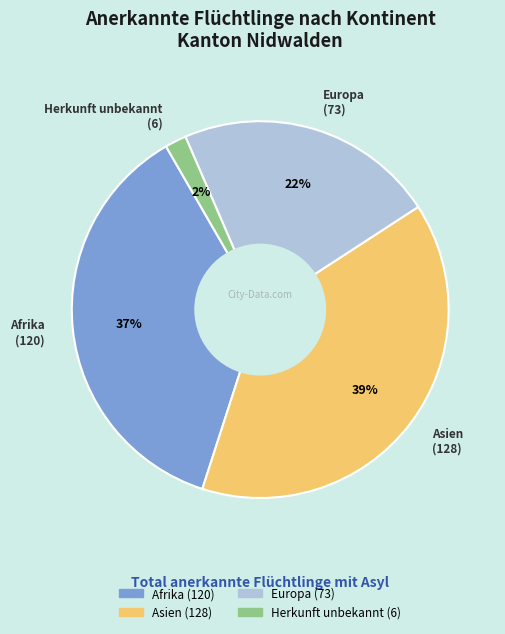

Combined, do Herkunft unbekannt and Afrika account for over 50%?

No